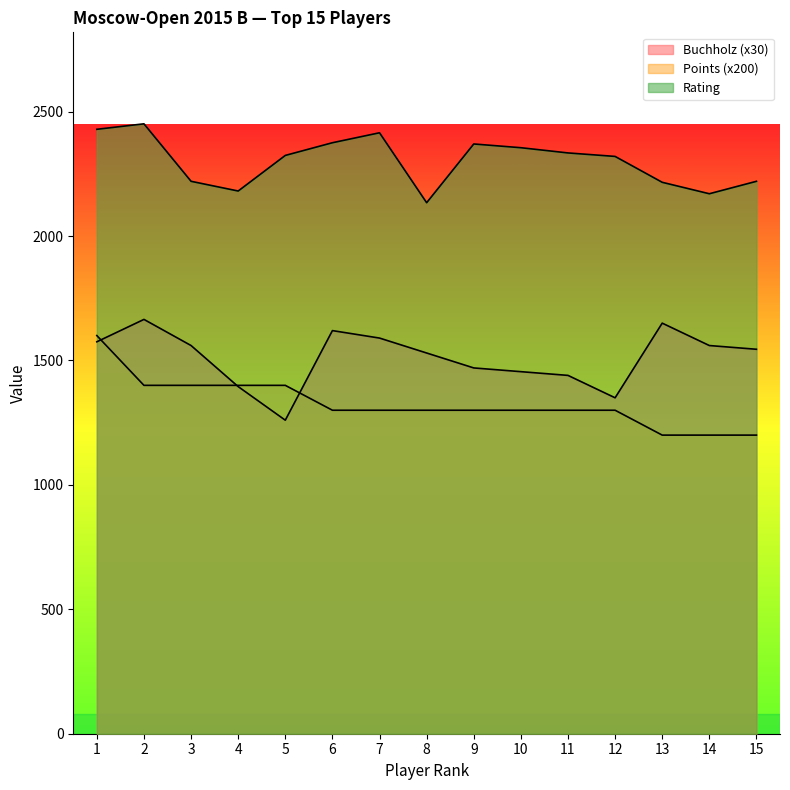

Which category has the highest value in the Points series?

1